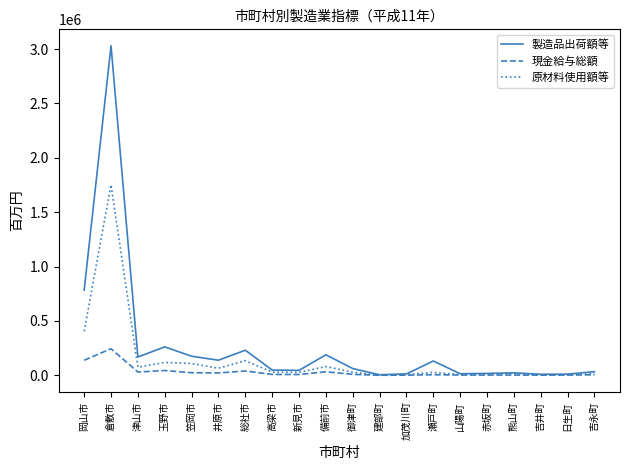

Which series has the largest range (max minus min)?

製造品出荷額等